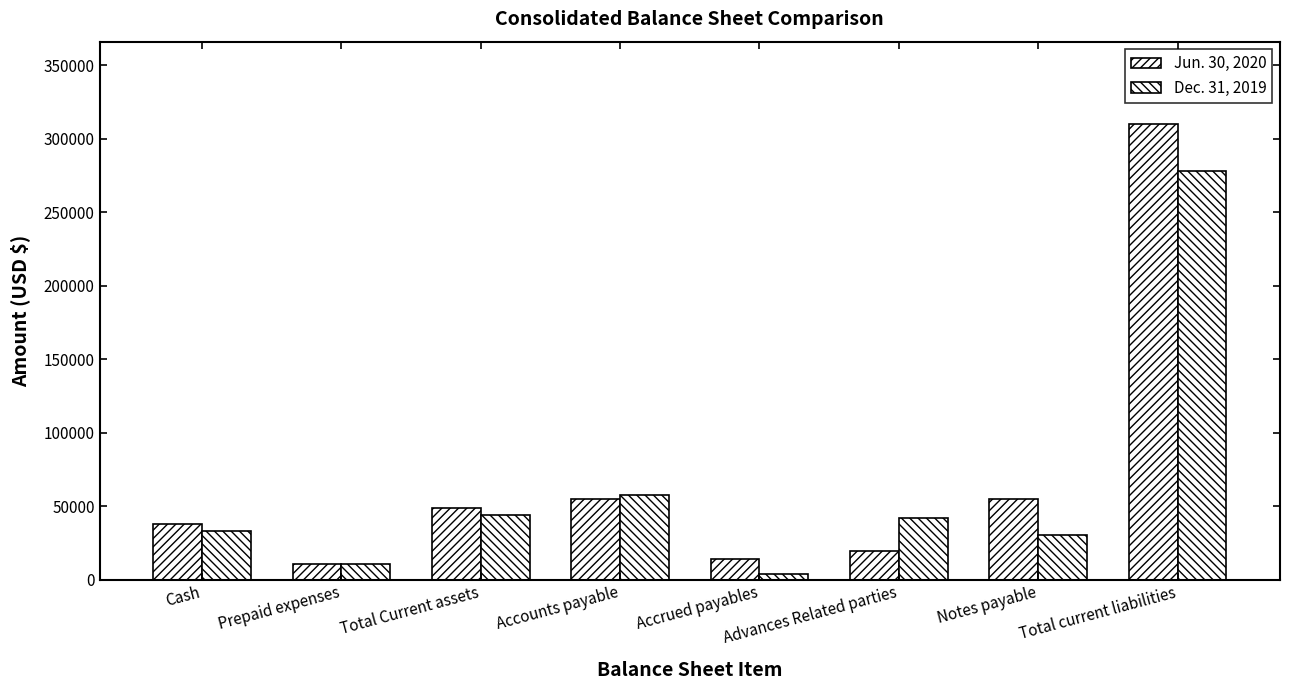

How many bars are there in each group?

2